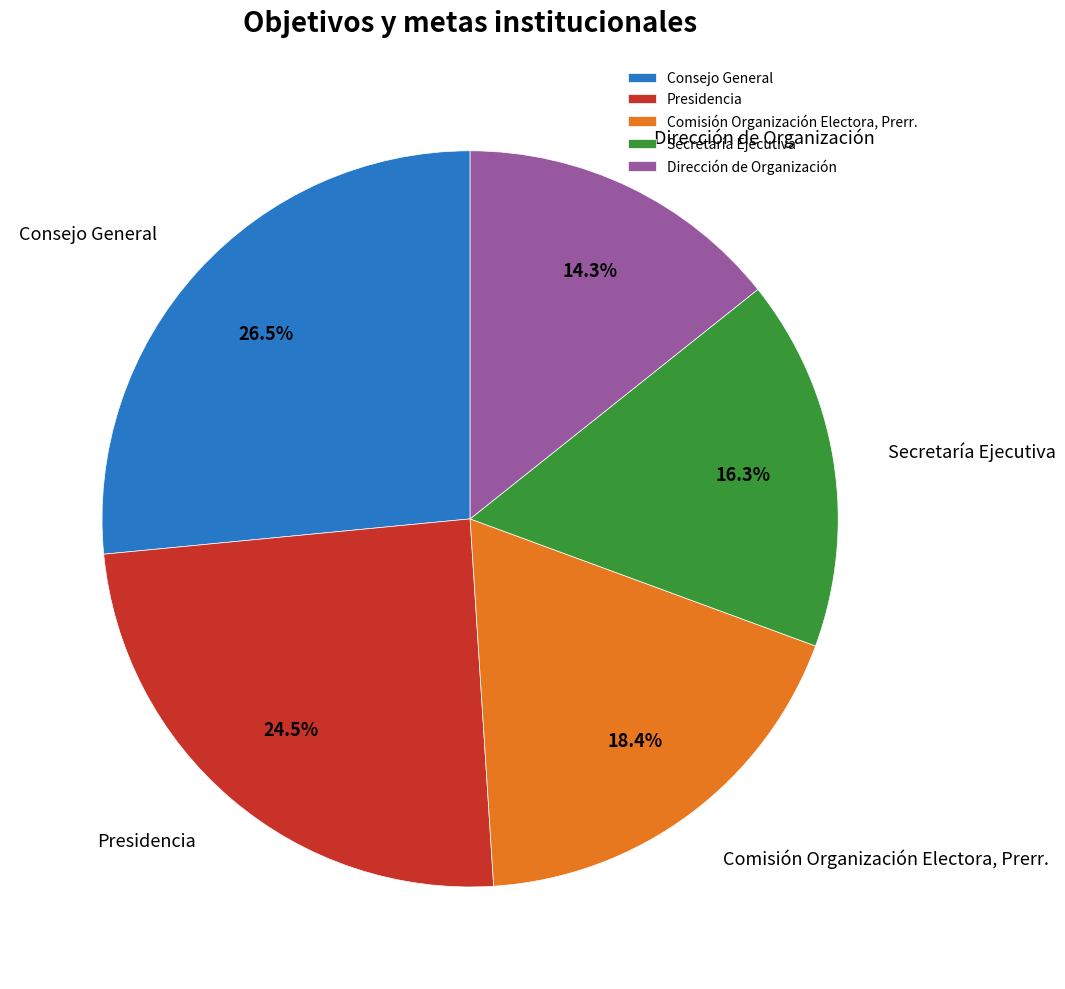

To the nearest percent, what is the difference between the largest and smallest slice percentages?

12%